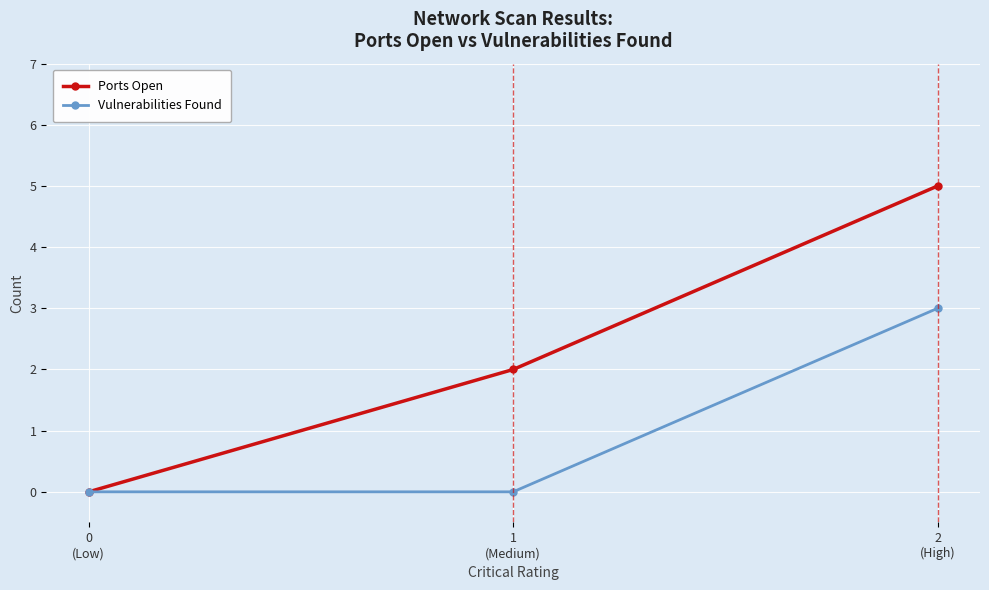

At 1
(Medium), list the series in order from largest to smallest.

Ports Open, Vulnerabilities Found